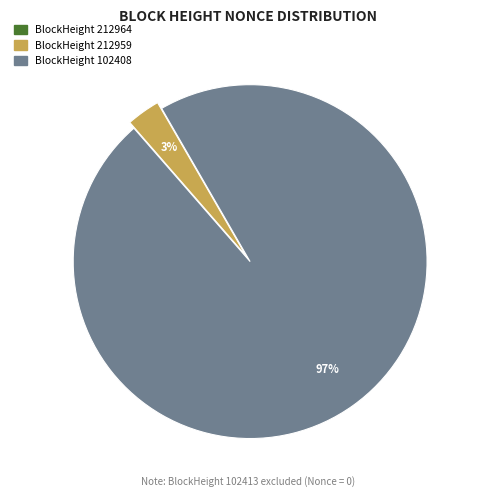

To the nearest percent, what is the average slice percentage?

33%